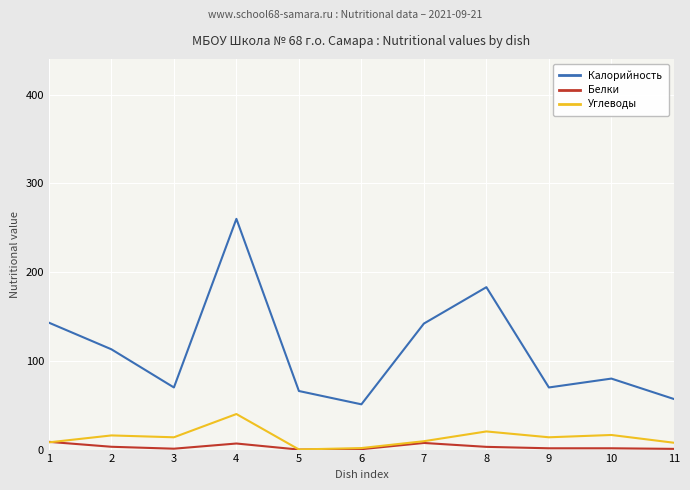

At which category is the sum across all series the highest?

4